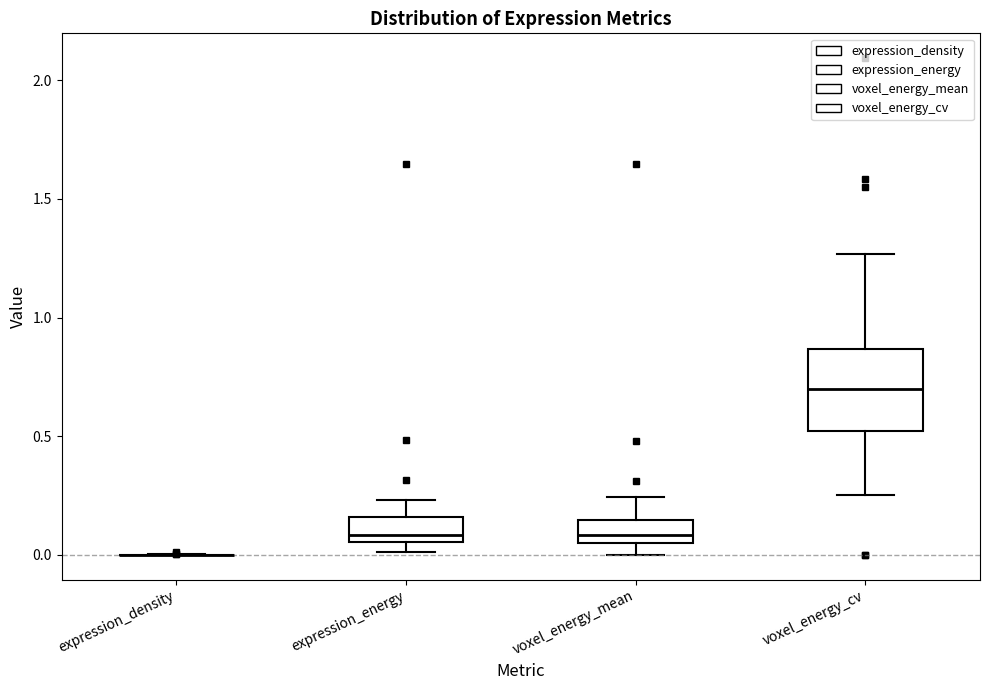

Which box is the tallest, from its lower edge to its upper edge?

voxel_energy_cv